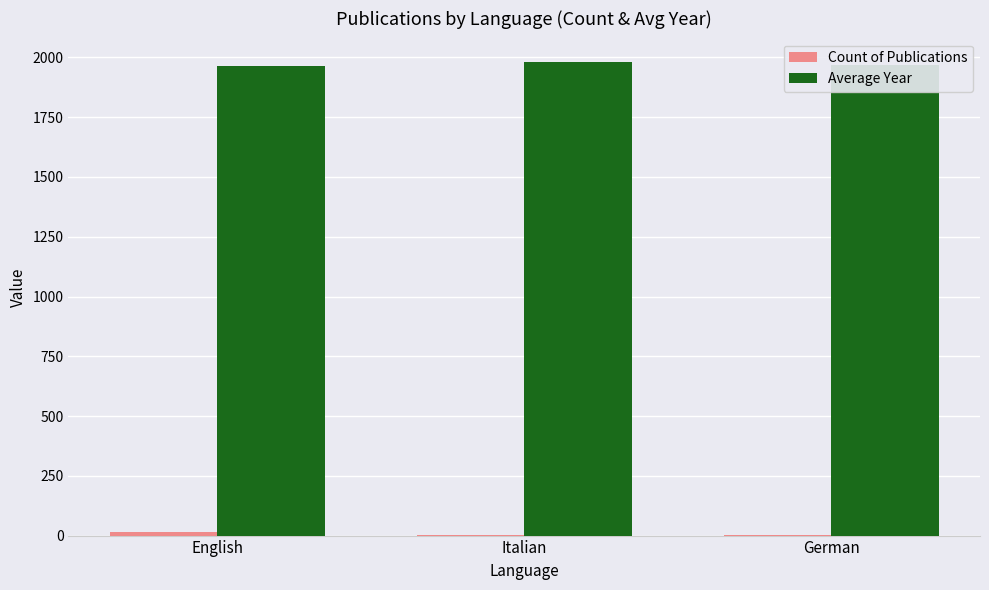

What is the sum of the Average Year values at German and English?

3934